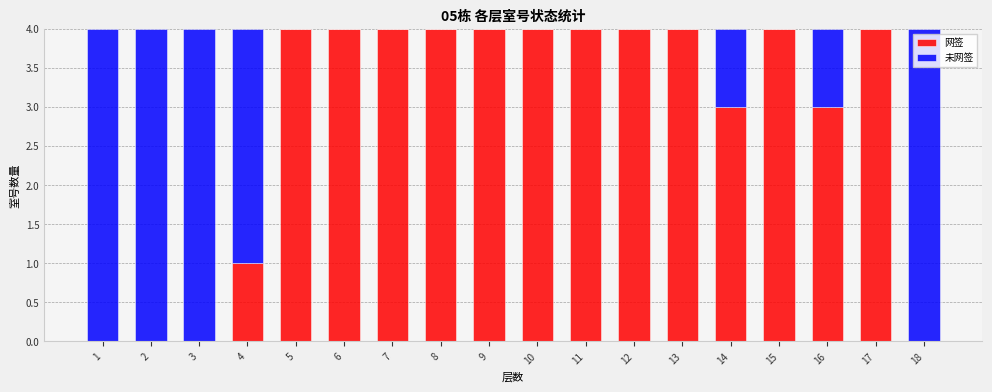

What is the highest value of the 网签 series?

4